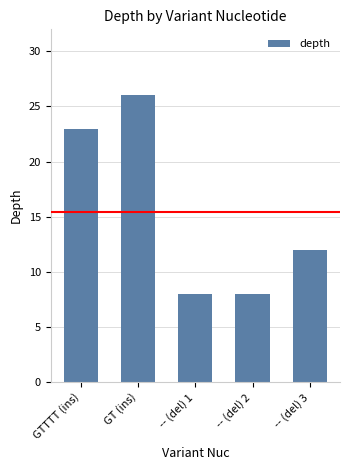

What is the label of the 5th bar from the left?

-- (del) 3